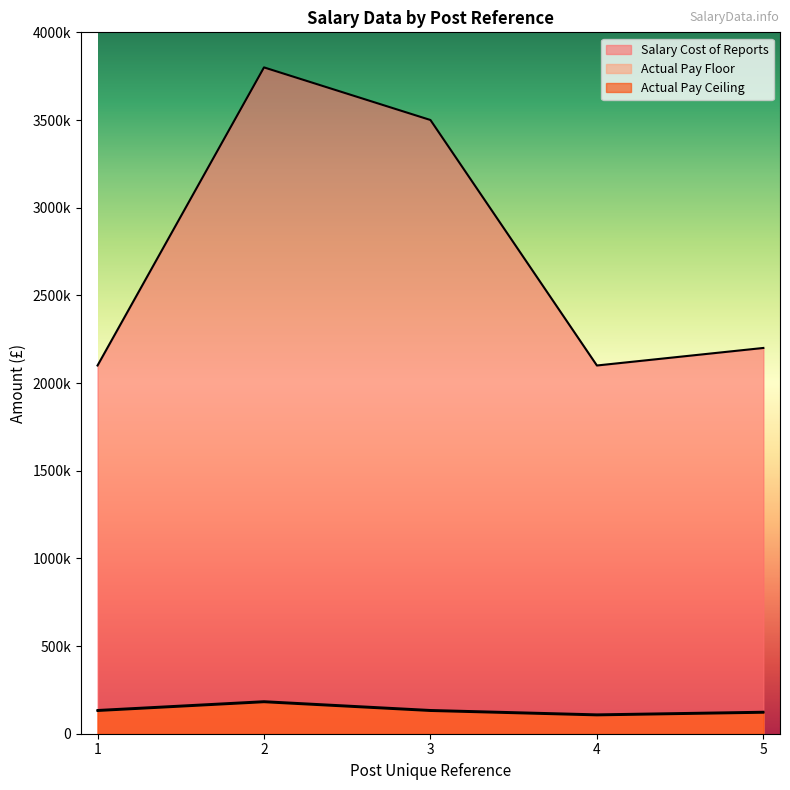

What is the sum of the Actual Pay Ceiling values at 5 and 4?

234998